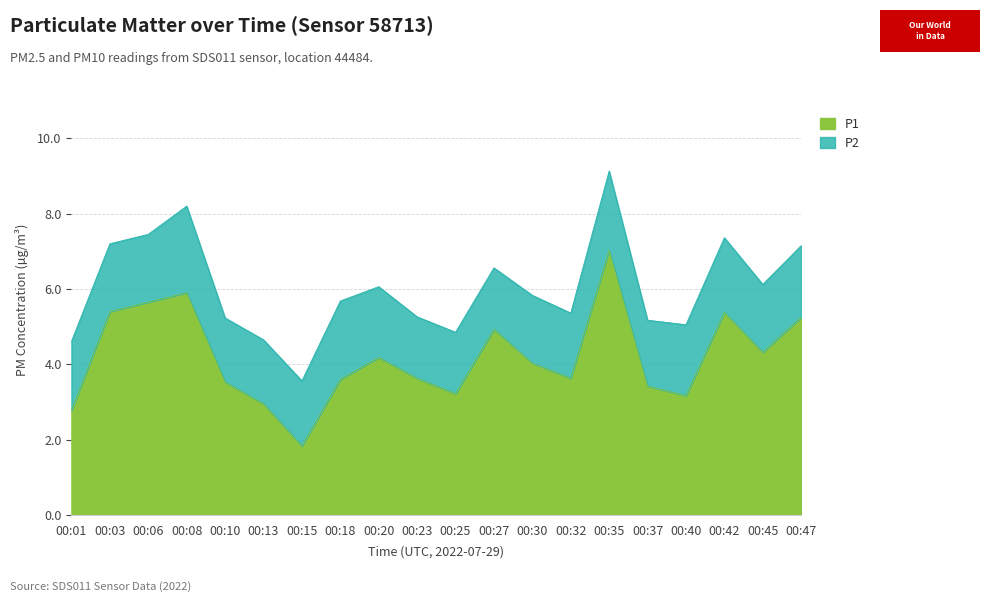

At which label does the data first exceed 4?

00:03